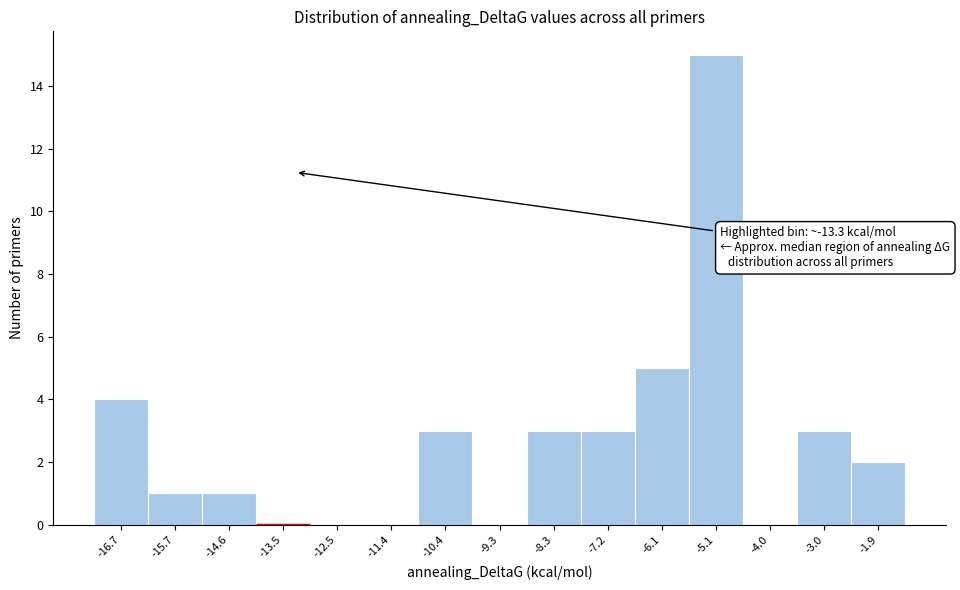

Which range on the x-axis has the tallest bar?

-5.6 to -4.6